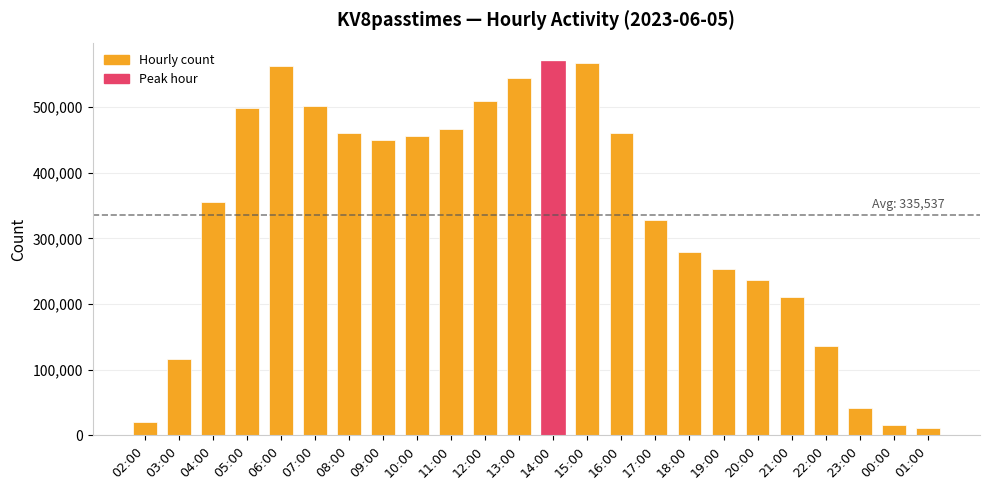

What is the label of the 10th bar from the right?

16:00